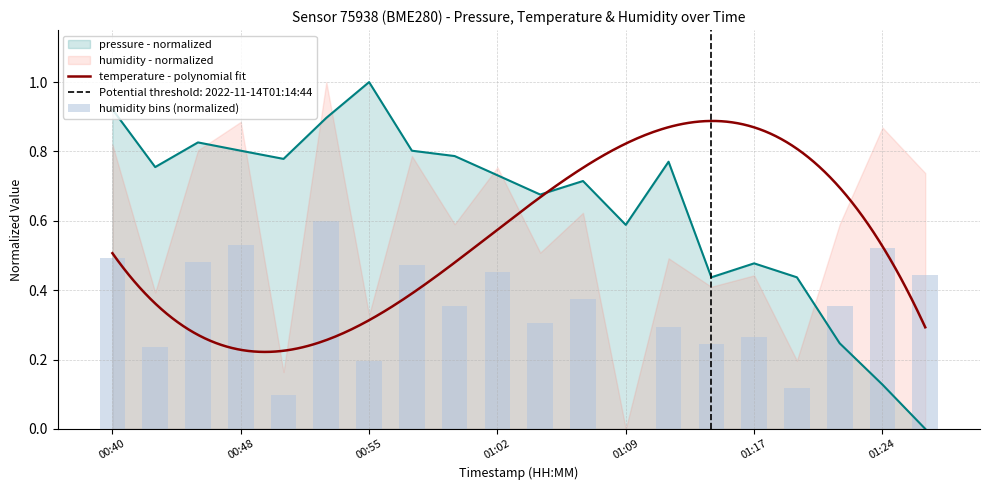

What is the total value across all series at 01:17?

0.7